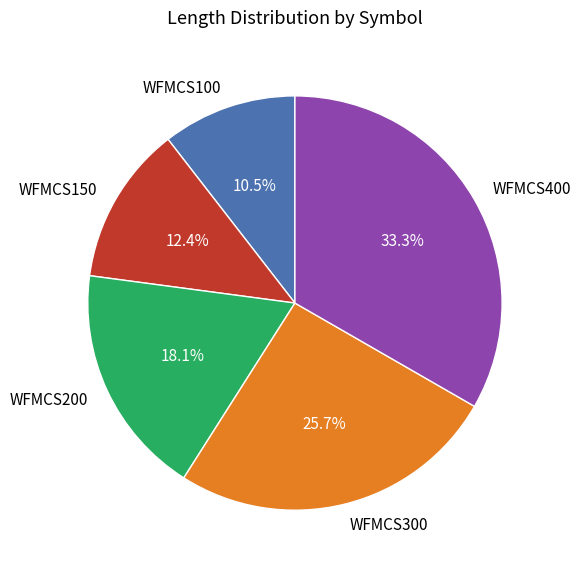

Does any single category account for the majority?

No